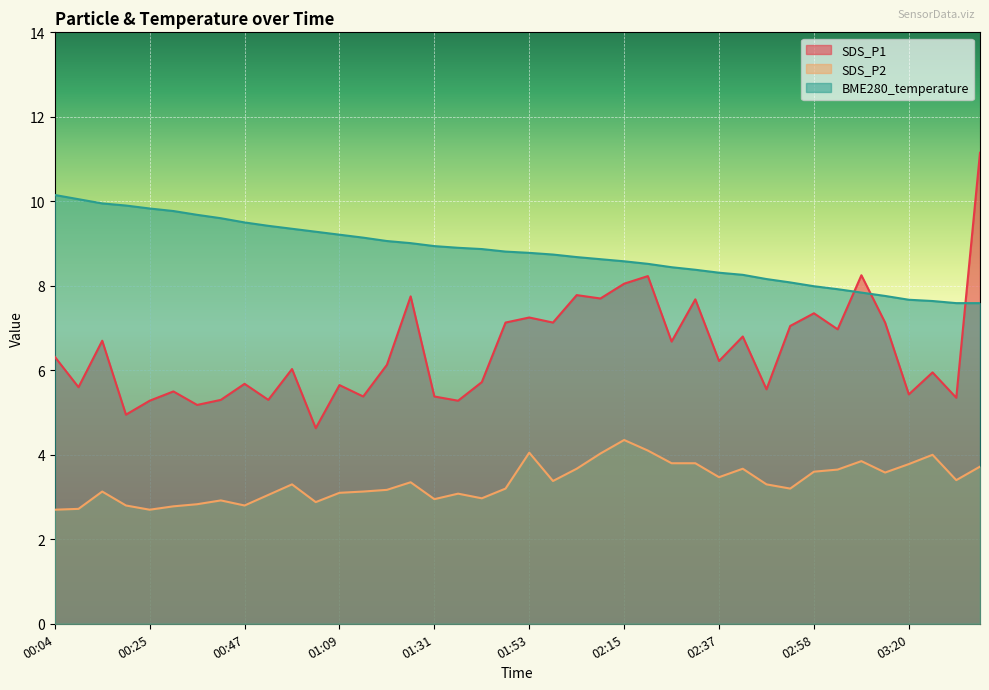

How many data points in SDS_P1 are less than 6?

18